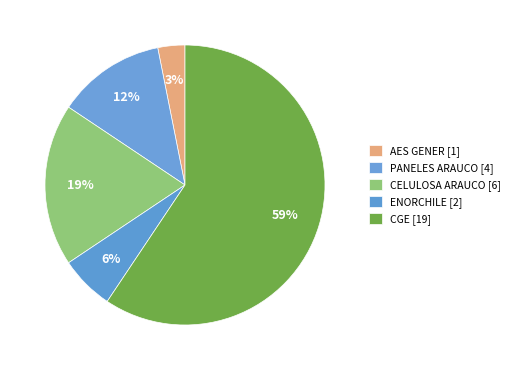

How many slices are in this pie chart?

5